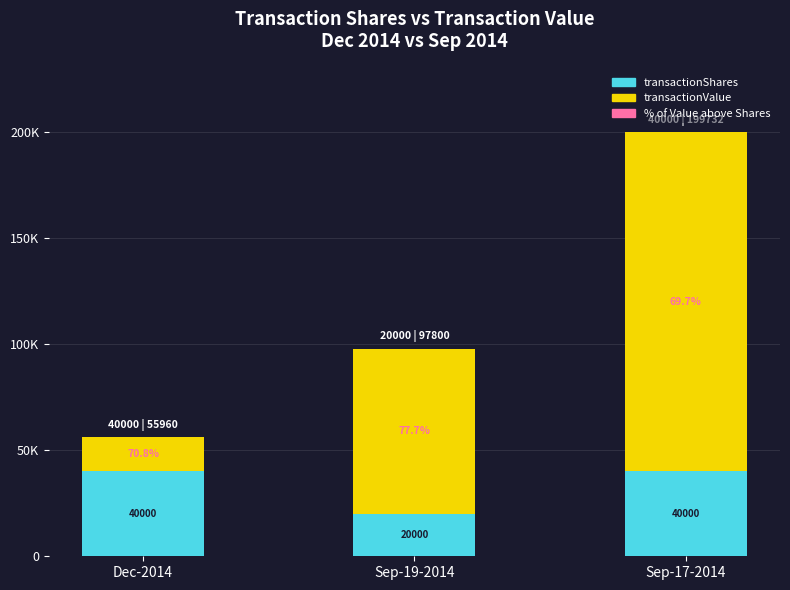

Which series has the largest range (max minus min)?

transactionValue